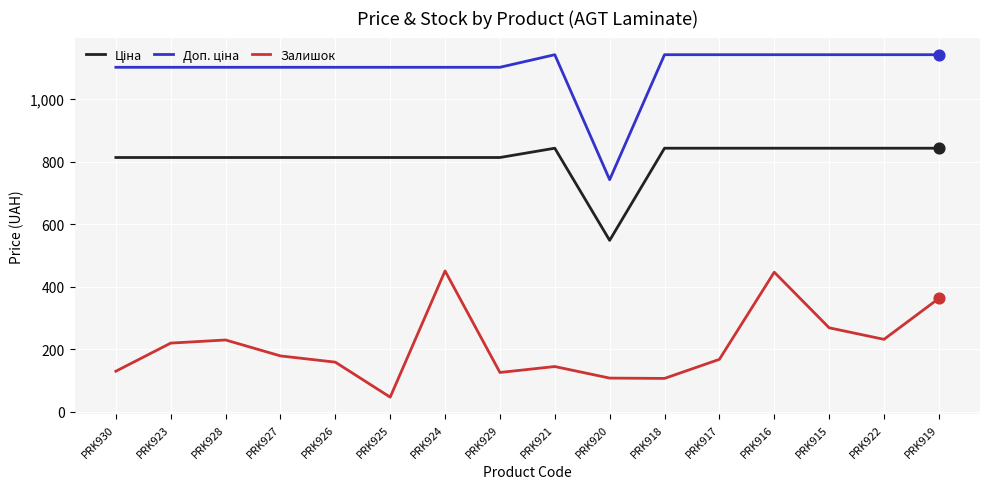

What is the total value across all series at PRK928?

2143.8